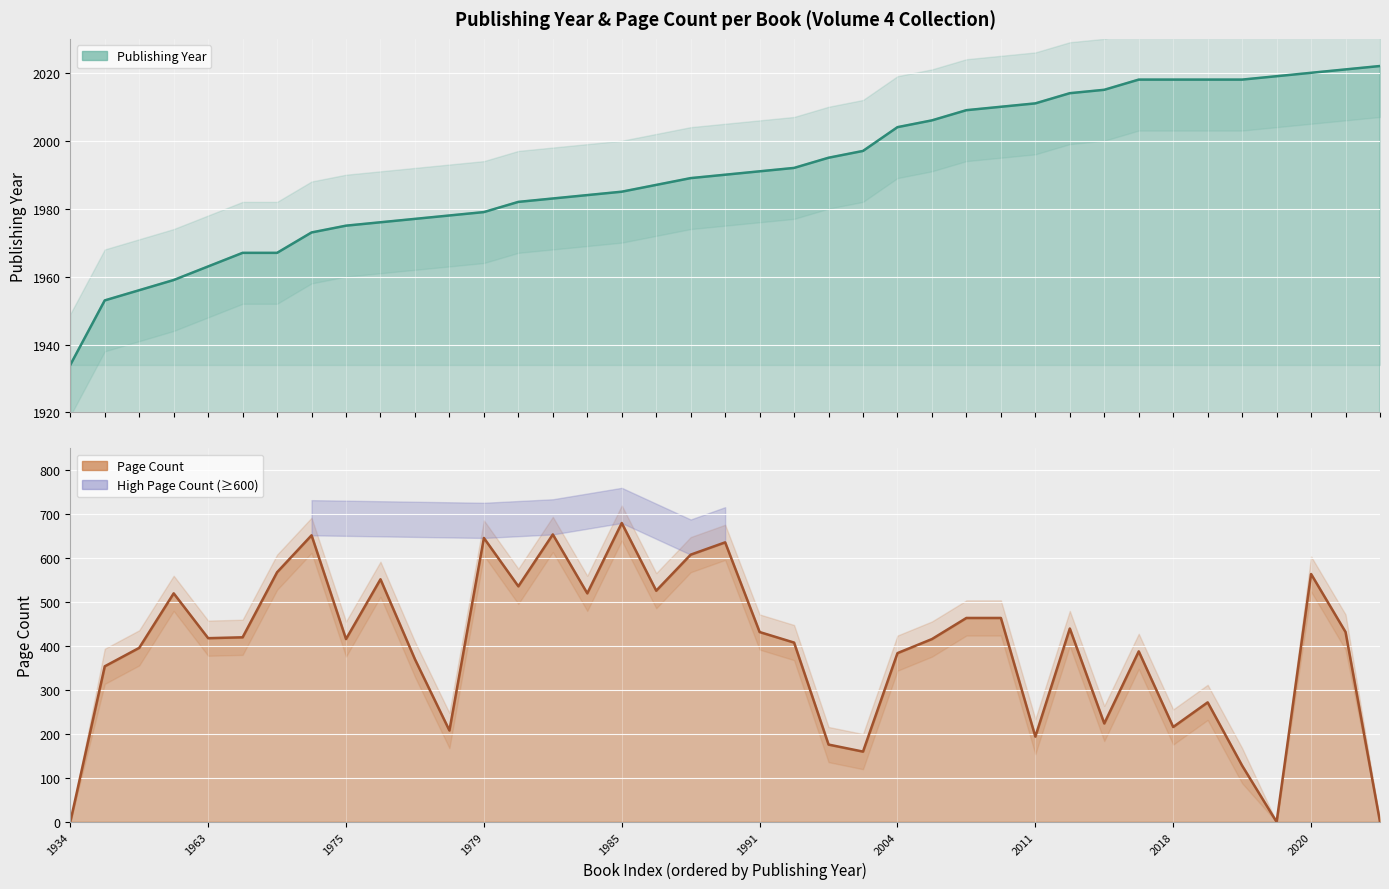

What is the difference between the publishingYear values at 2009 and 1973?

36